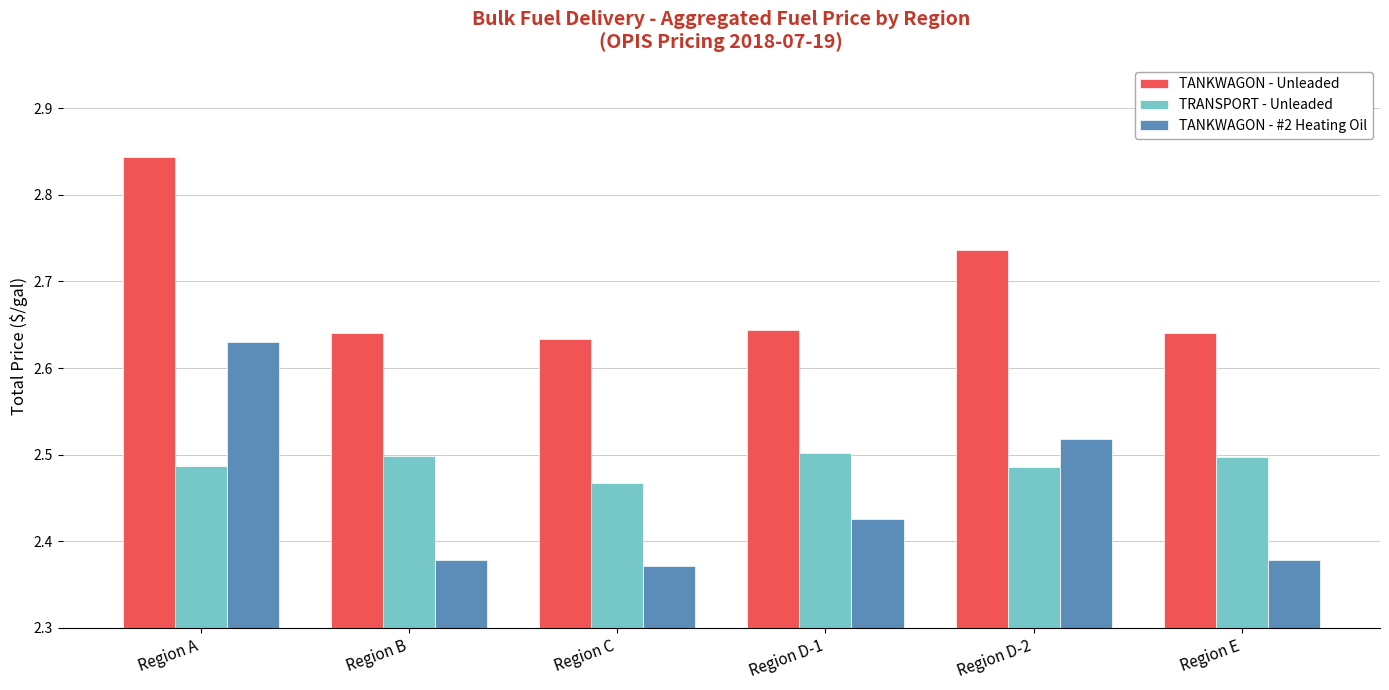

Which series has the largest total across all categories?

TANKWAGON - Unleaded